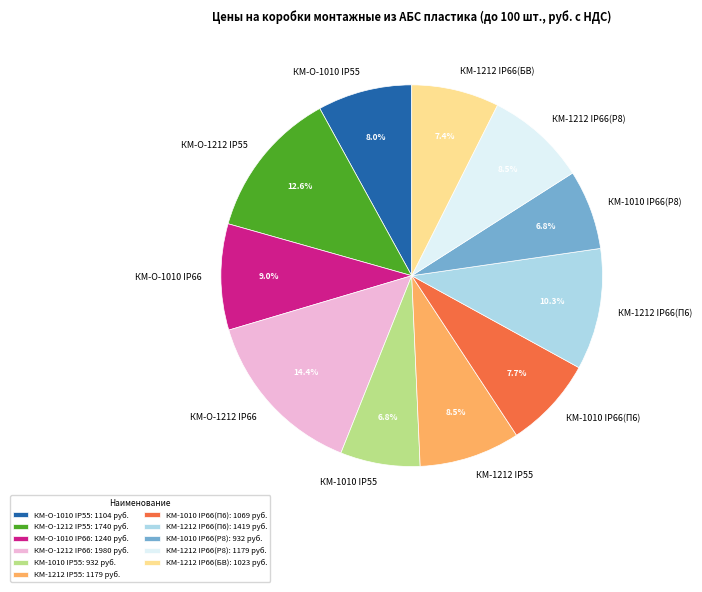

Is there a majority slice in this chart?

No